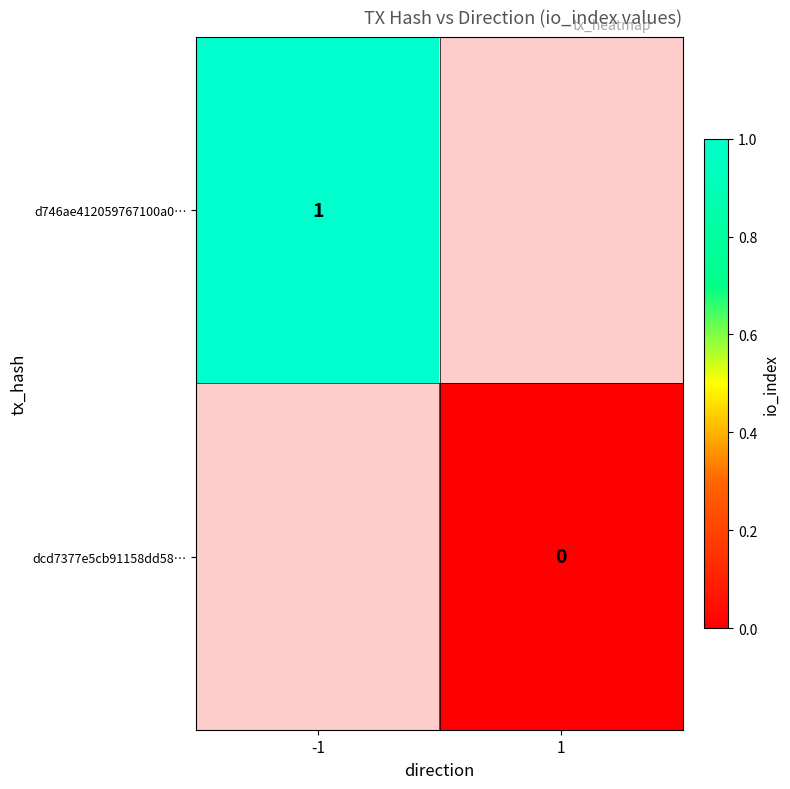

True or false: d746ae412059767100a0… has a value of 1 at -1.

True